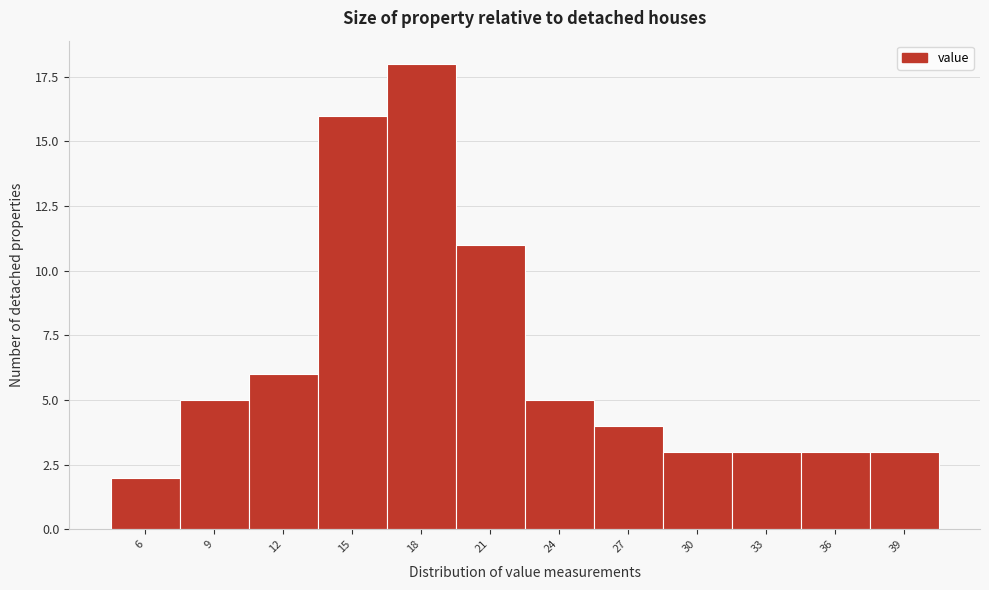

Reading right to left, what are all the values shown in this chart?

3	3	3	3	4	5	11	18	16	6	5	2